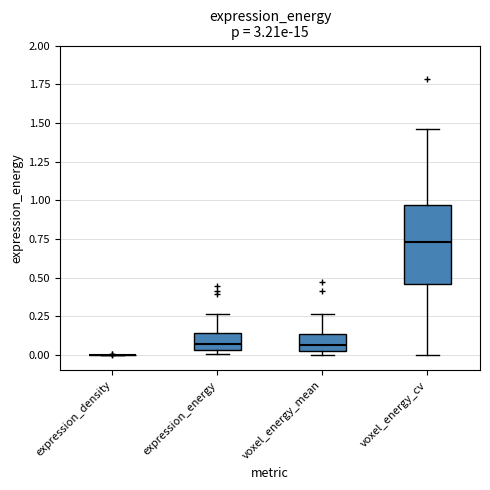

Reading left to right, transcribe this box plot: for each box, give where its median line is, the range the box spans, and where its two whiskers end, as read against the y-axis. The values are not printed on the chart, so give them approximately, as read against the axis.

expression_density: box collapsed to a line at 0.00, whiskers 0.00 to 0.00
expression_energy: median 0.05 (just above the box's lower edge), box 0.05 to 0.15, whiskers 0.00 to 0.25
voxel_energy_mean: median 0.05, box 0.00 to 0.15, whiskers 0.00 (just below the box's lower edge) to 0.25
voxel_energy_cv: median 0.75, box 0.45 to 0.95, whiskers 0.00 to 1.45